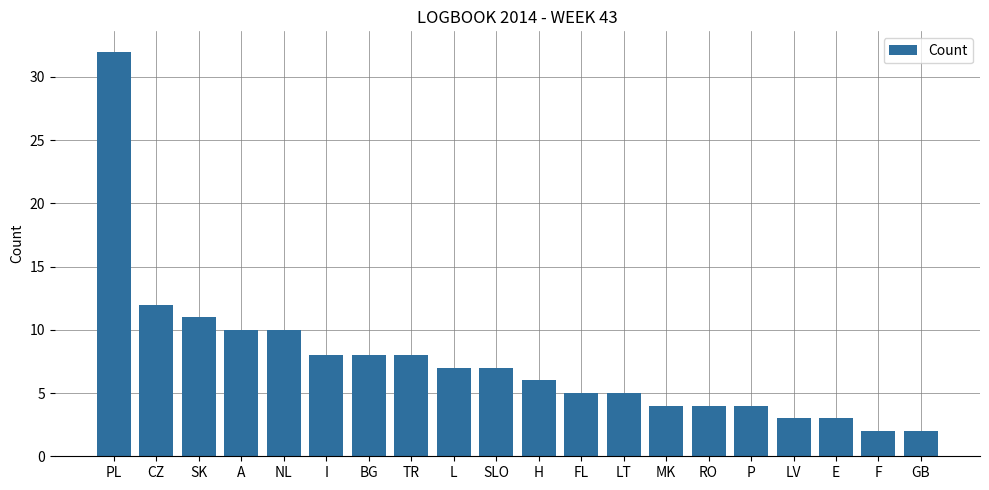

What is the sum of all values?

151